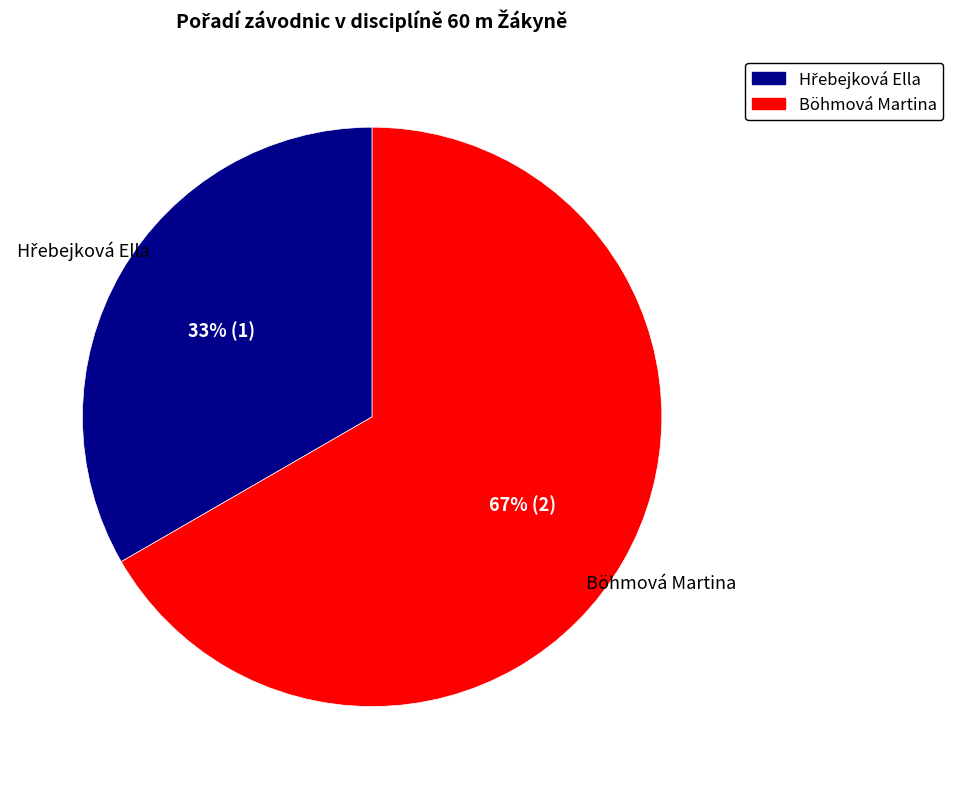

To the nearest percent, what is the average slice percentage?

50%